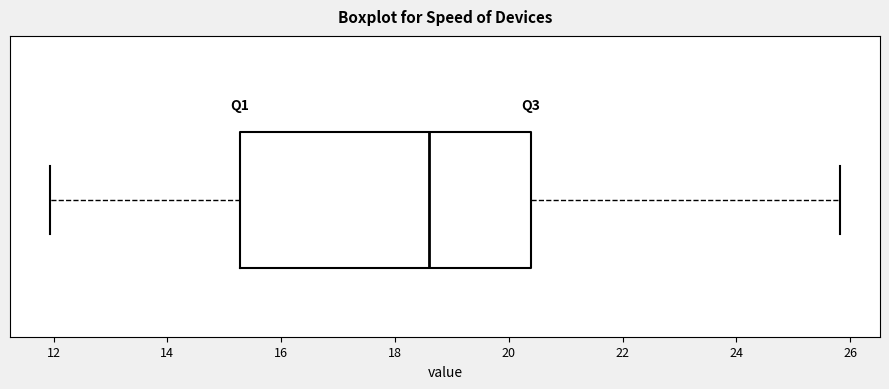

Read this box plot against the x-axis: the position of the median line, the range covered by the box, and the ends of both whiskers. The values are not printed on the chart, so give them approximately, as read against the axis.

median 18.6, box 15.2 to 20.4, whiskers 12.0 to 25.8